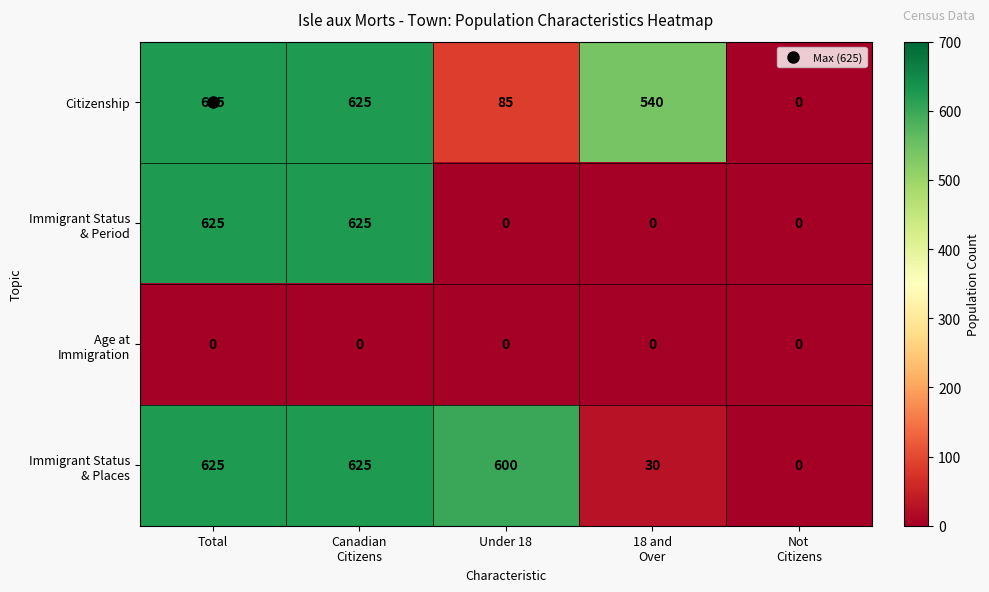

How many categories are shown in the chart?

5